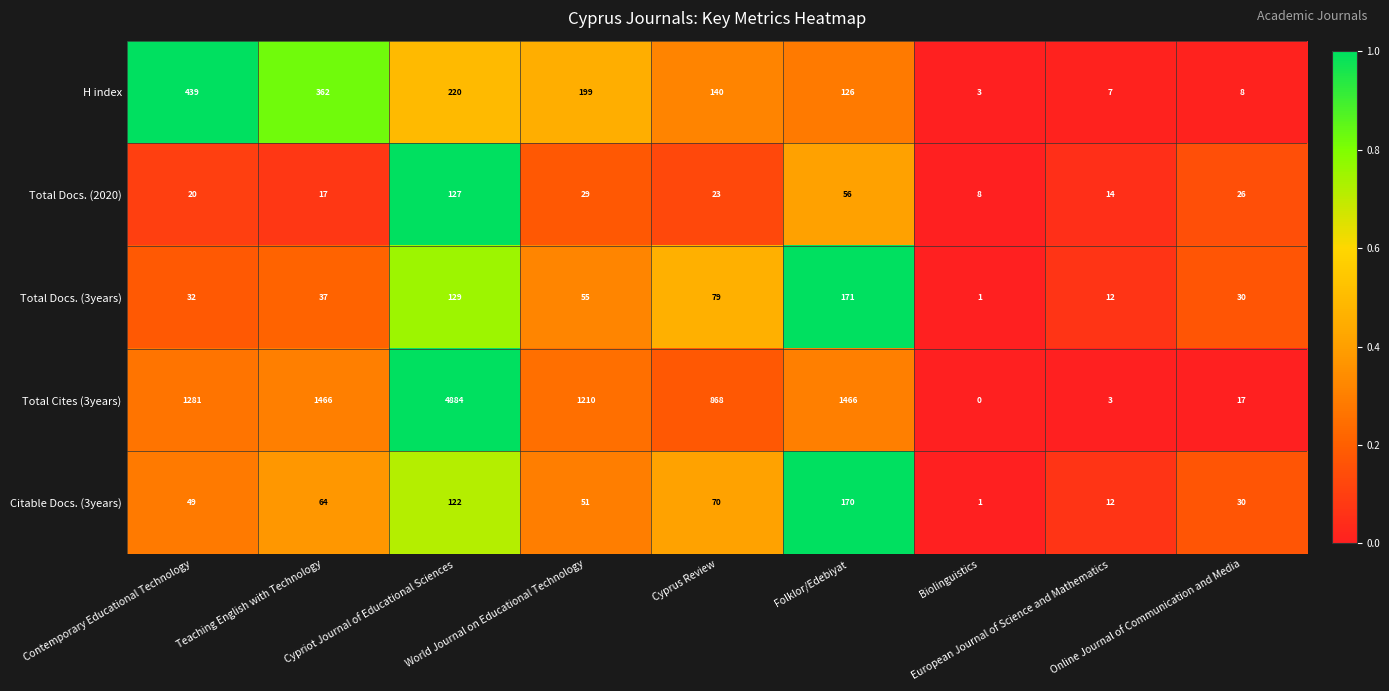

What is the spread (max minus min) of values at Contemporary Educational Technology?

1261